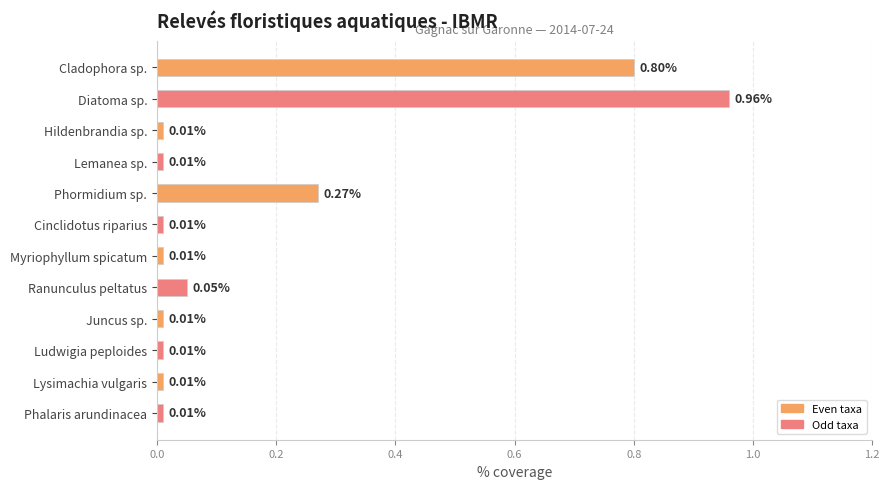

What is the label of the 3rd bar from the top?

Hildenbrandia sp.